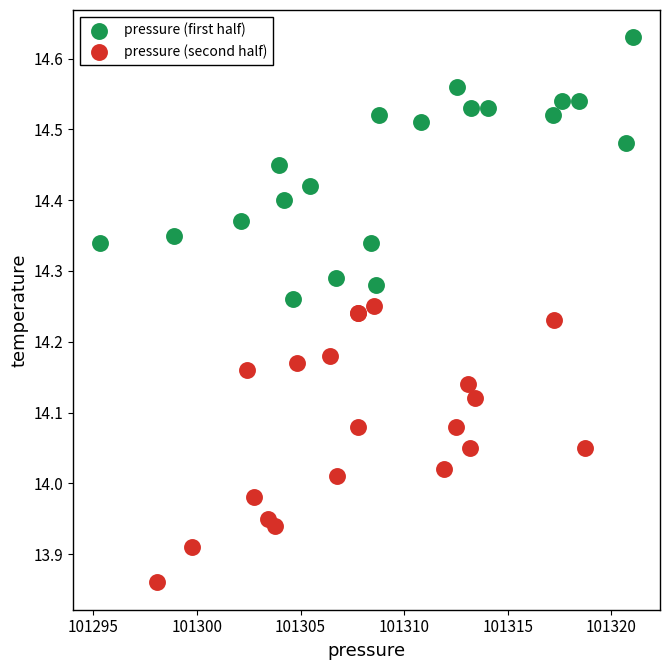

Which series contains the lowest Y value?

pressure (second half)